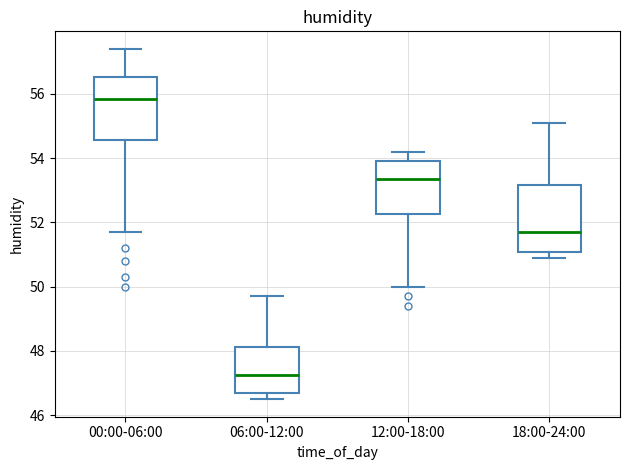

Reading left to right, transcribe this box plot: for each box, give where its median line is, the range the box spans, and where its two whiskers end, as read against the y-axis. The values are not printed on the chart, so give them approximately, as read against the axis.

00:00-06:00: median 55.8, box 54.6 to 56.6, whiskers 51.8 to 57.4
06:00-12:00: median 47.2, box 46.8 to 48.2, whiskers 46.6 to 49.8
12:00-18:00: median 53.4, box 52.2 to 54.0, whiskers 50.0 to 54.2
18:00-24:00: median 51.8, box 51.0 to 53.2, whiskers 51.0 (just below the box's lower edge) to 55.2